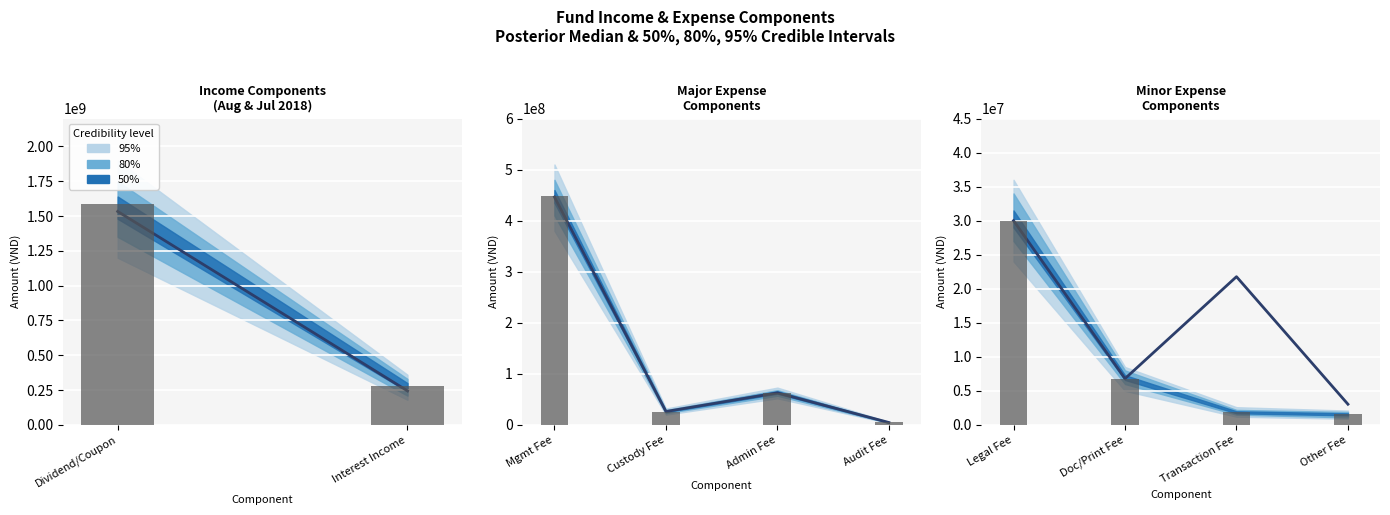

How many data points in Aug 2018 are less than 6794521?

2